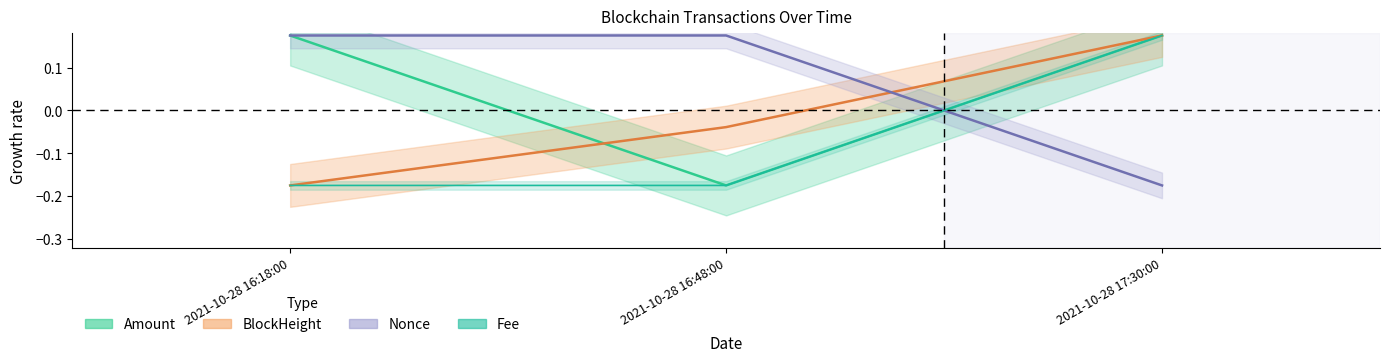

Which series has the largest total across all categories?

Amount